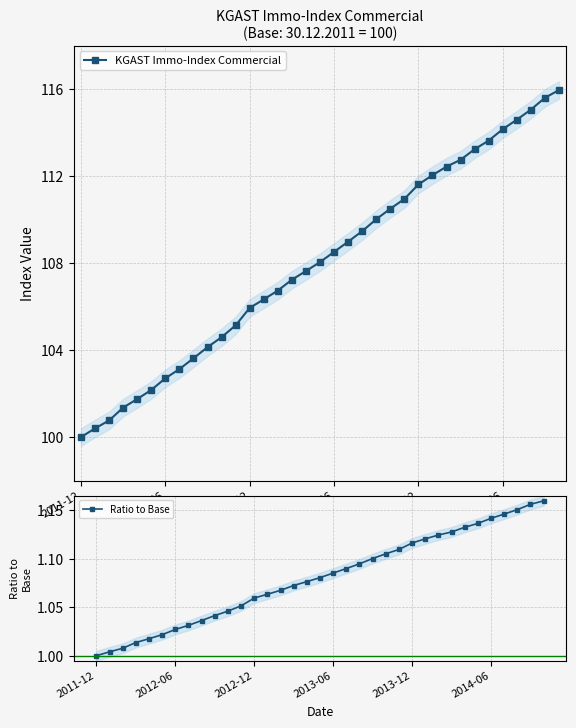

True or false: Ratio to Base has more than 1 points higher than both neighbors.

False